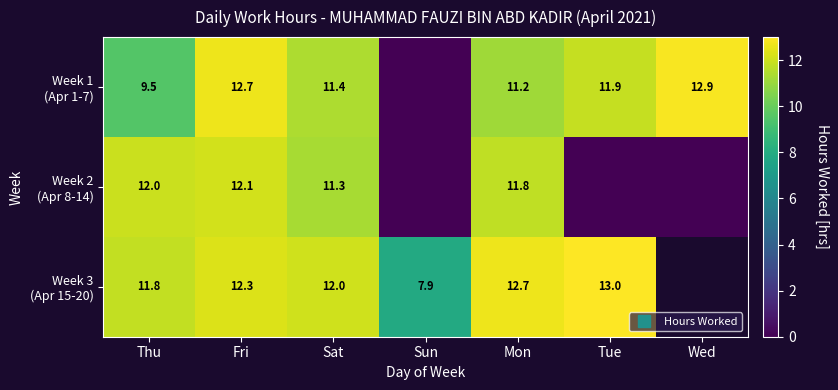

How many values in the Week 2 (Apr 8-14) series are below 11?

3